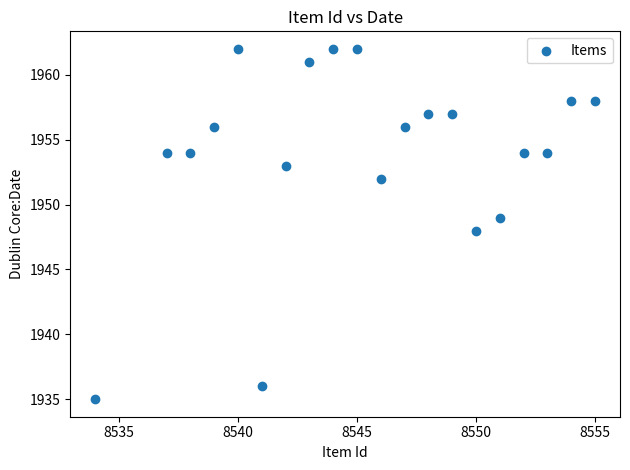

What is the range of Y values (max minus min)?

27